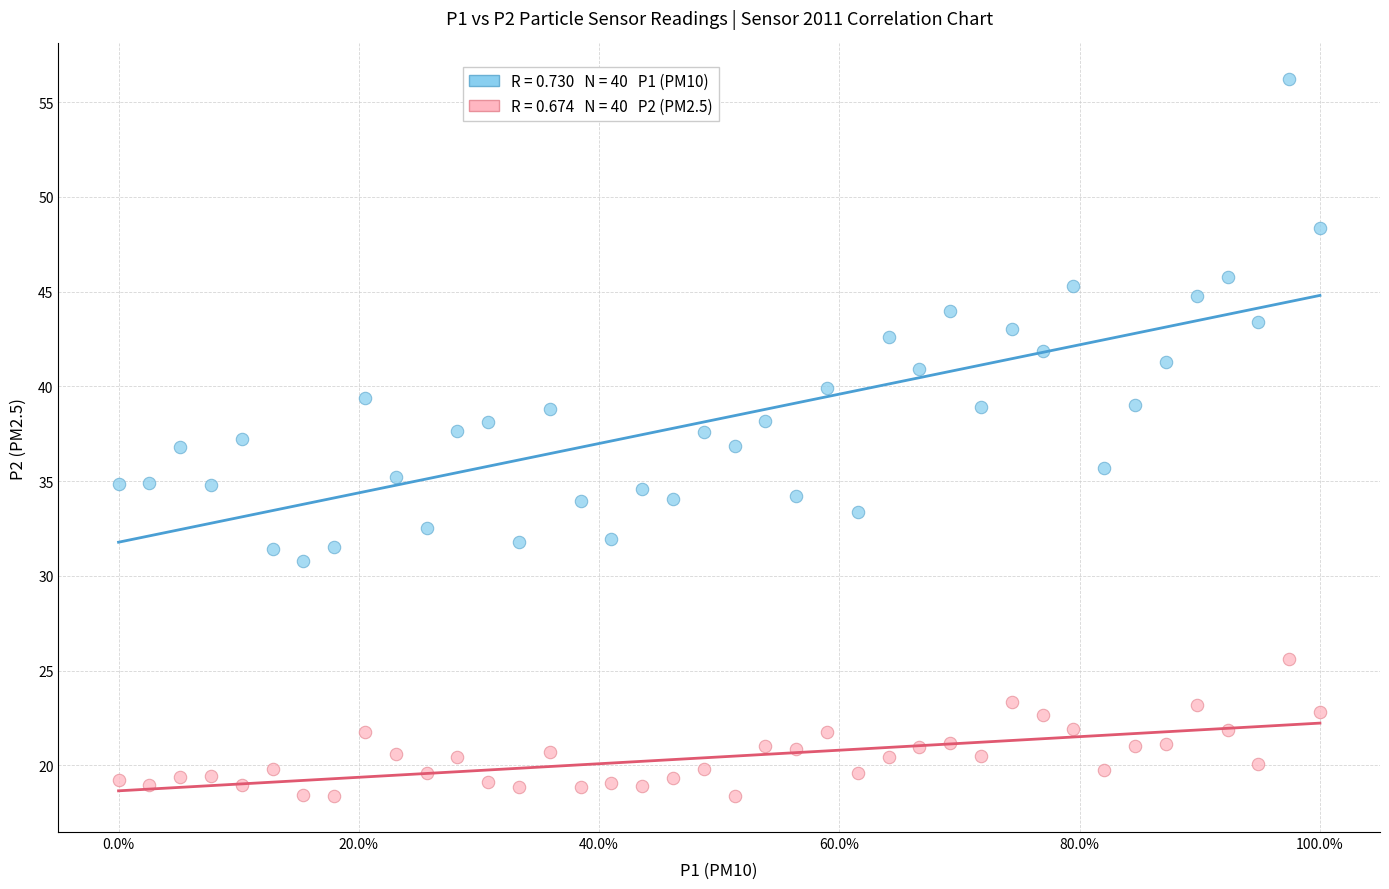

Across all data points, what is the range of Y values (max minus min)?

37.8